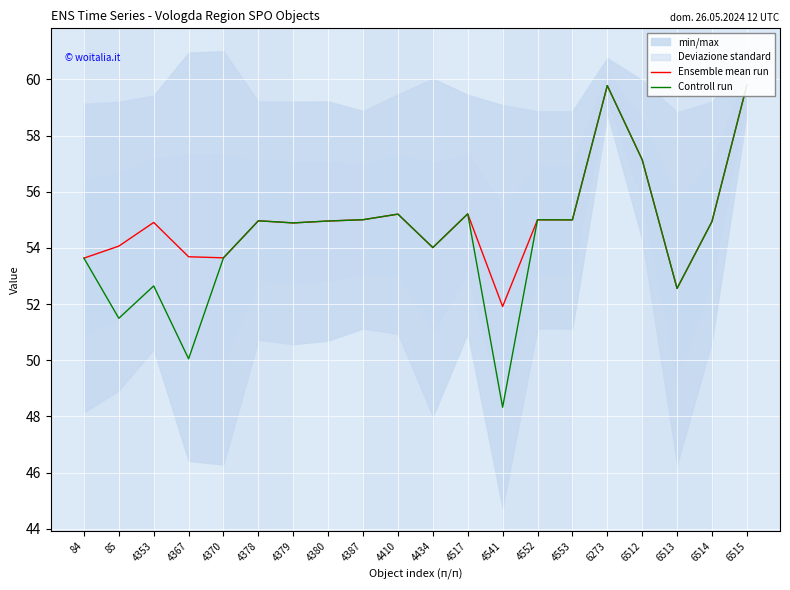

Which has a higher value, 6513 or 6514?

6514